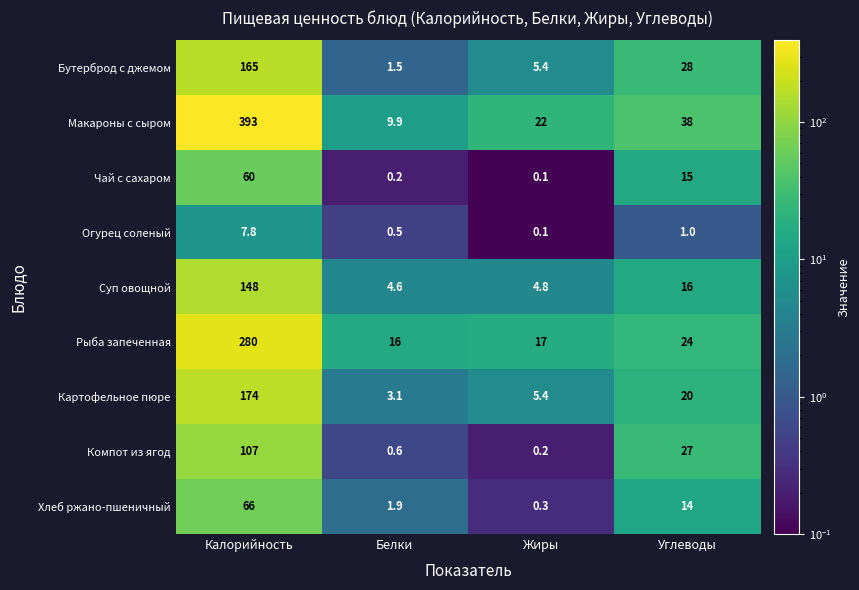

List the series in order of their peak value, lowest first.

Огурец соленый, Чай с сахаром, Хлеб ржано-пшеничный, Компот из ягод, Суп овощной, Бутерброд с джемом, Картофельное пюре, Рыба запеченная, Макароны с сыром